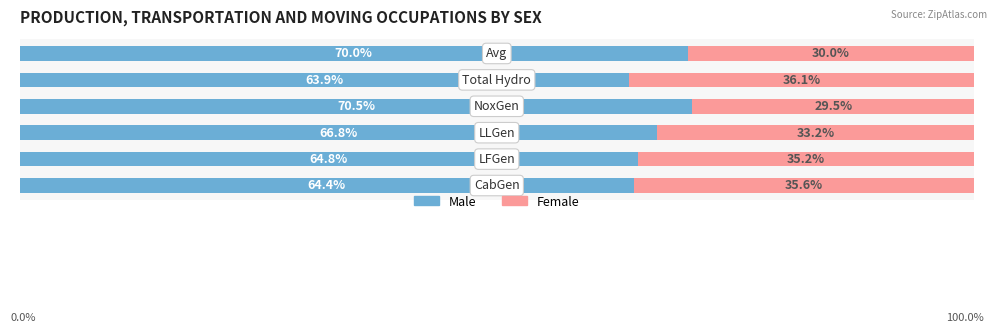

What are all the series names shown in the legend?

Male, Female